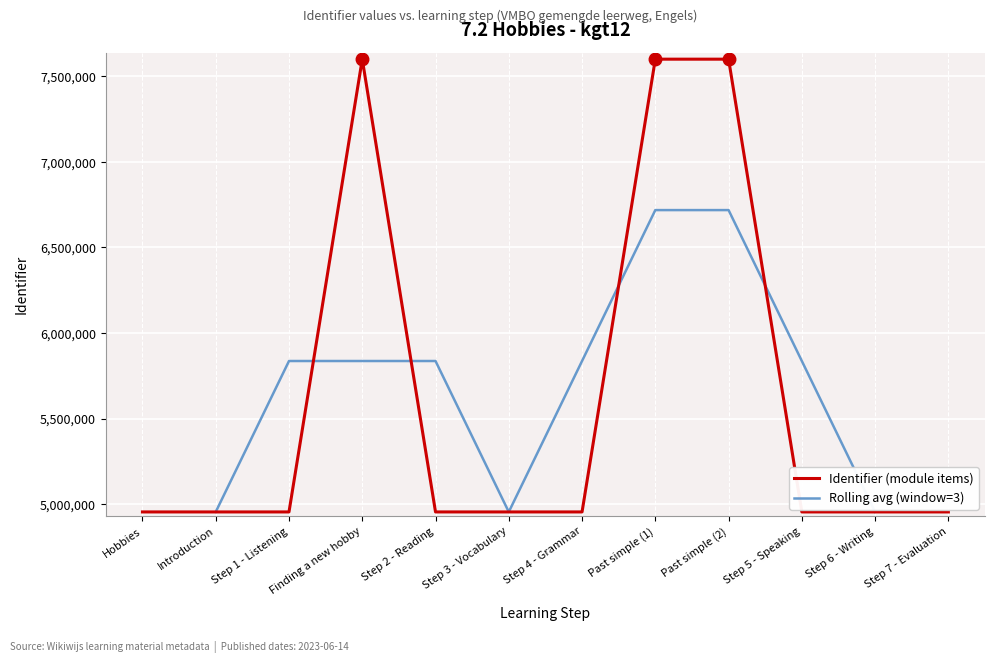

What is the ratio of the value at Step 2 - Reading to the value at Step 4 - Grammar?

1.0